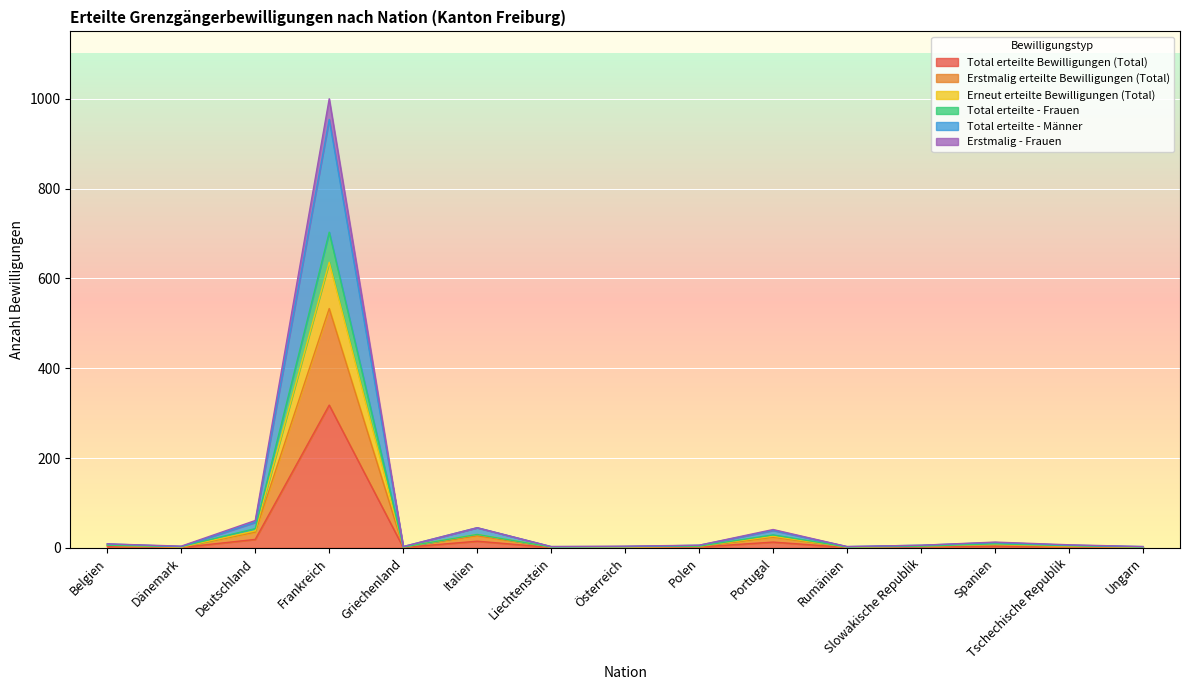

True or false: Total erteilte Bewilligungen (Total) has more than 0 interior local peaks.

True